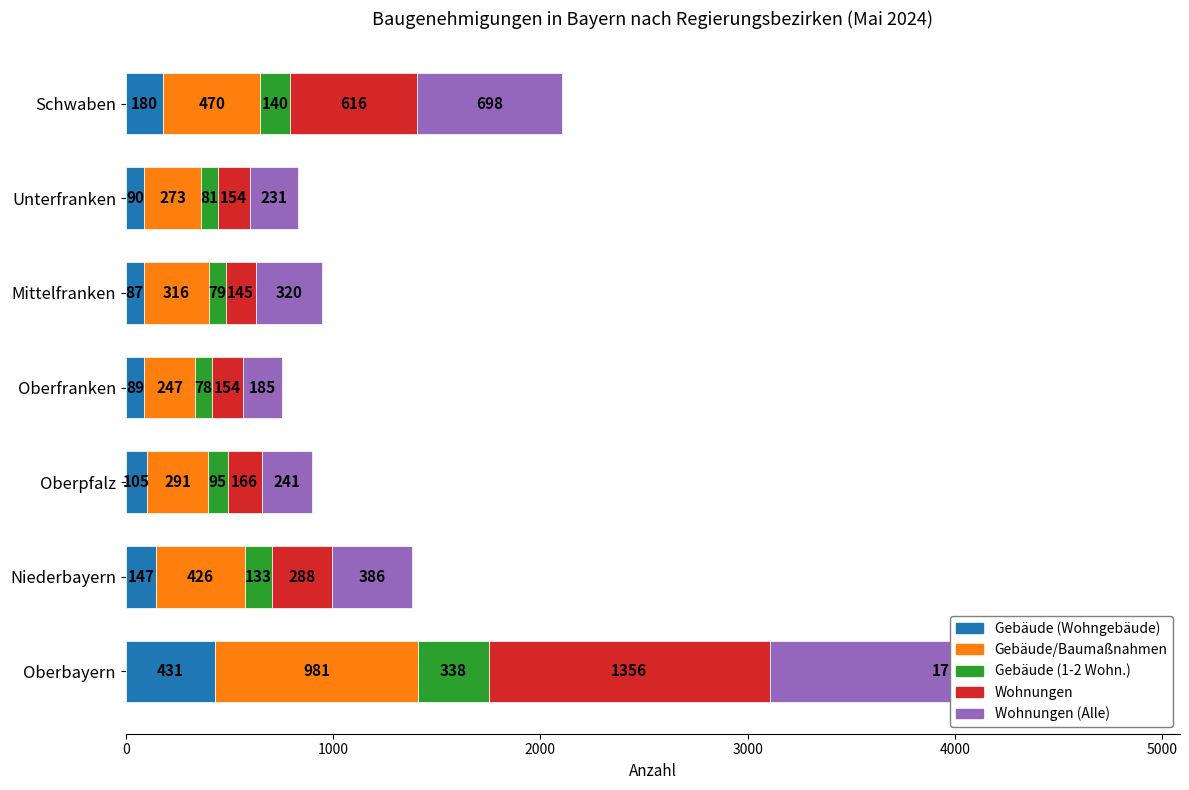

What is the maximum value shown in the chart?

1737